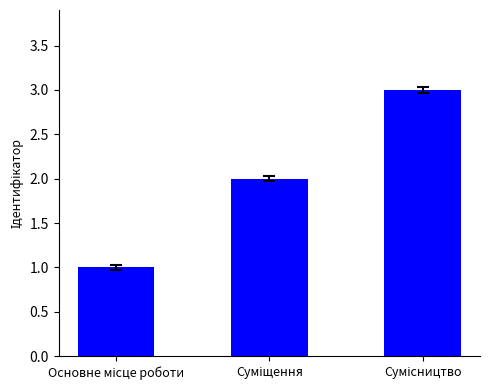

Count the number of data series in this chart.

1